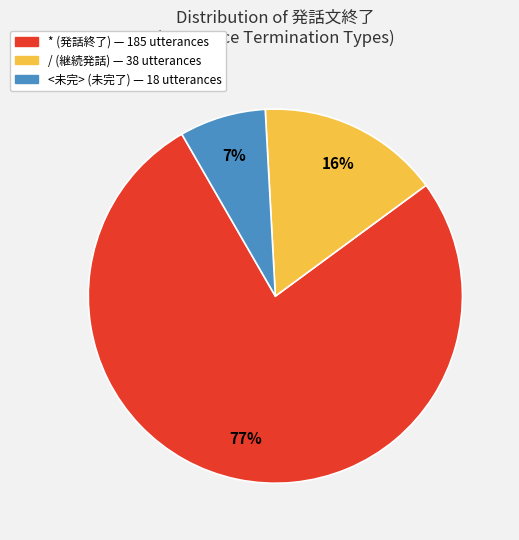

Is there any slice that represents more than half of the pie?

Yes